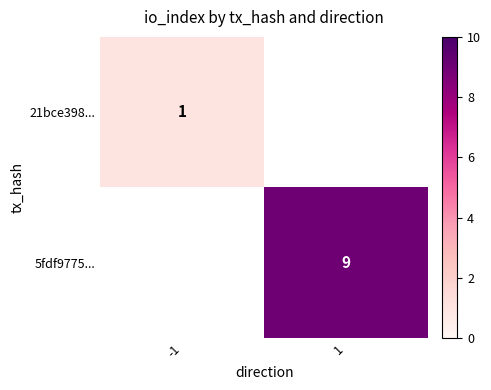

Is it true that 21bce398... equals 1 at -1?

True